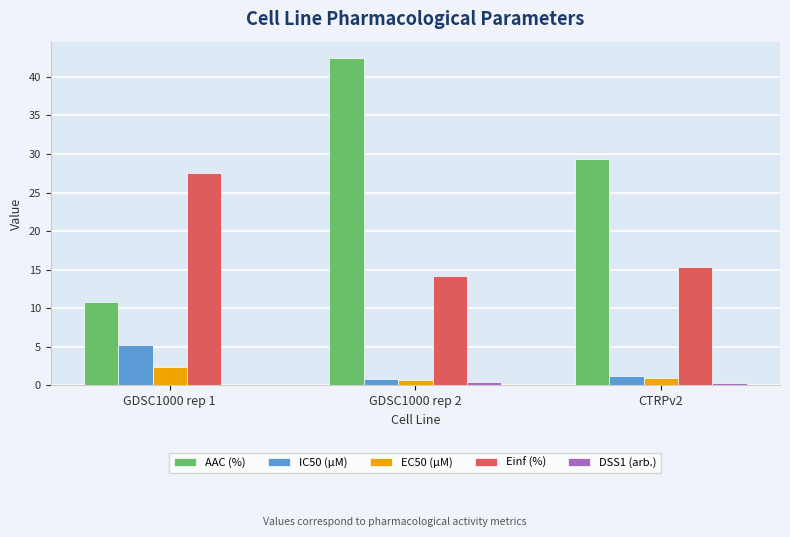

Is the value of AAC (%) at GDSC1000 rep 2 greater than the value of IC50 (µM) at CTRPv2?

Yes